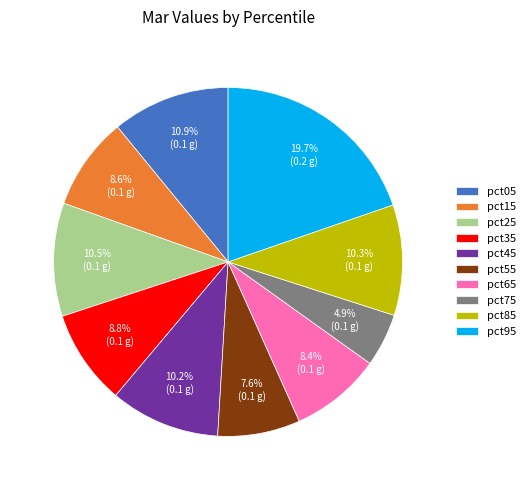

Which category has the smallest portion of the pie?

pct75